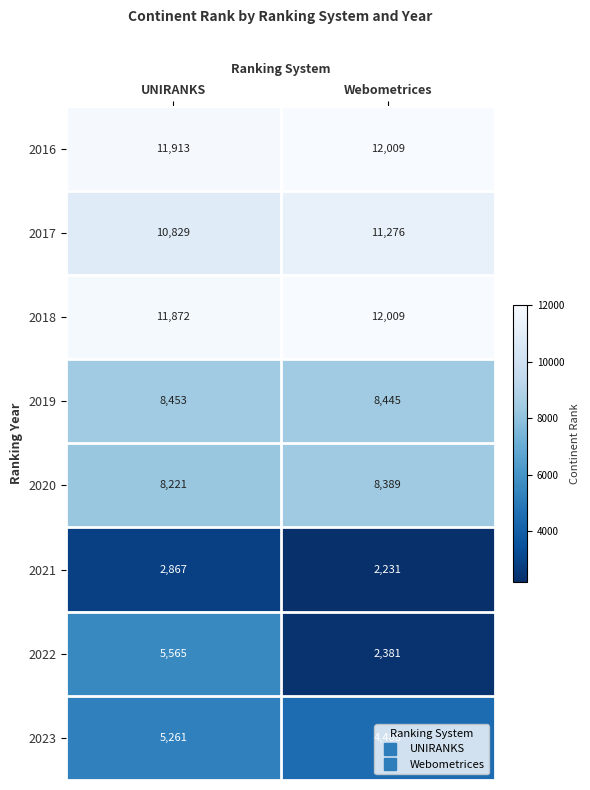

List the labels in order of 2018 value, largest first.

Webometrices, UNIRANKS